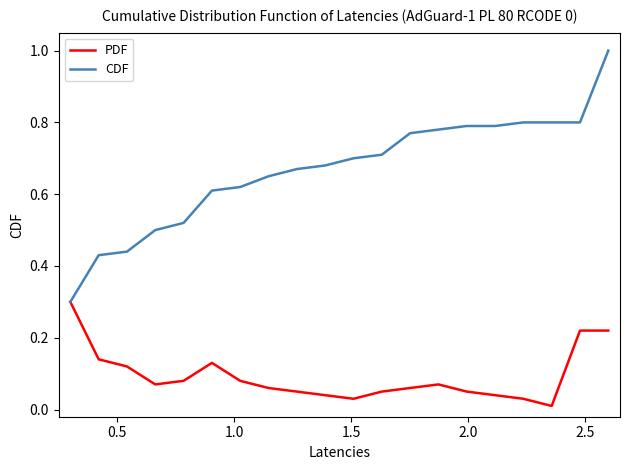

Which series has the largest total across all categories?

CDF